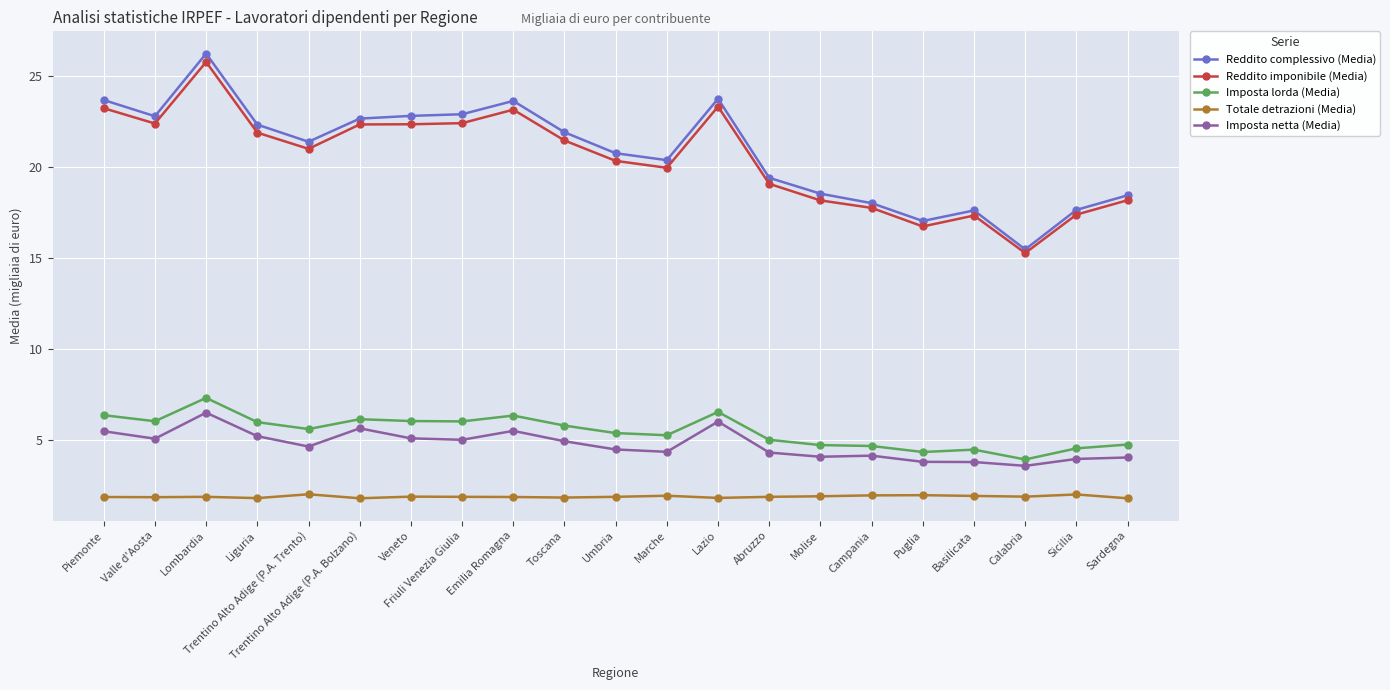

Which category has the highest value in the Imposta lorda (Media) series?

Lombardia